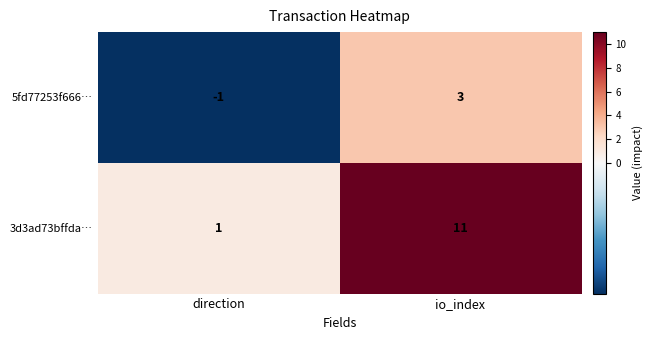

At which category is the sum across all series the highest?

io_index